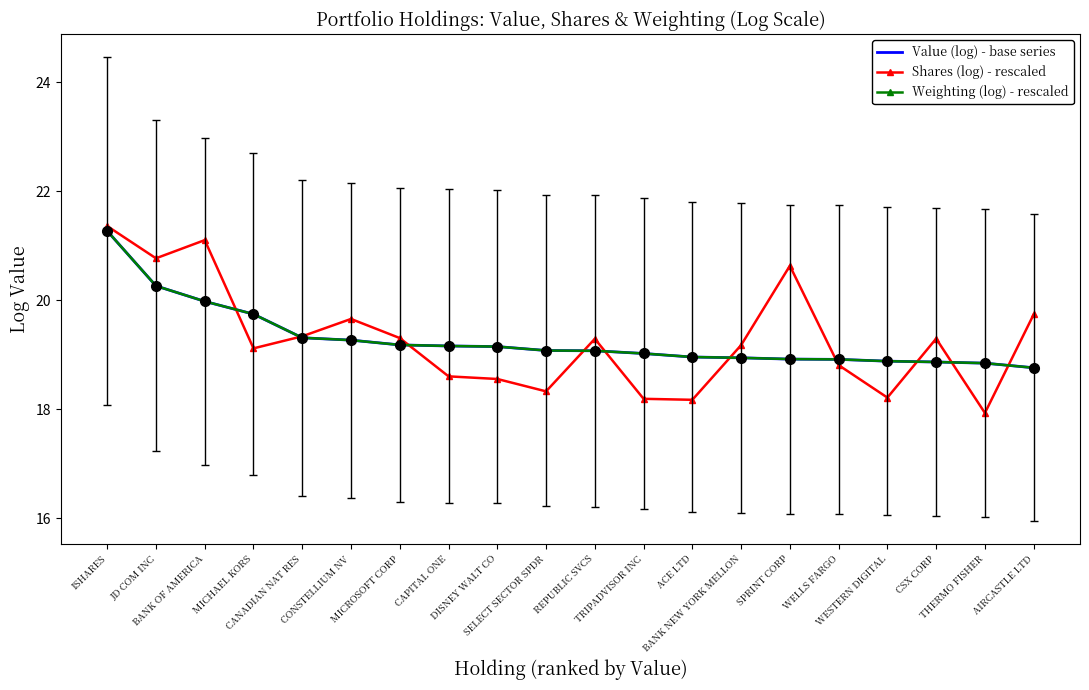

Which series has the widest spread of values?

Shares (log) - rescaled